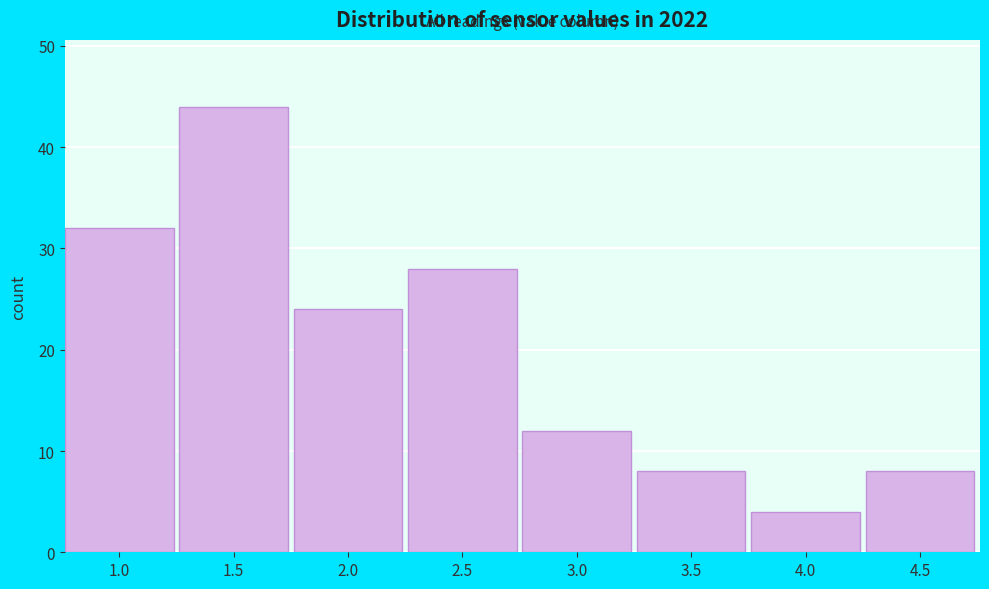

Reading left to right, extract all data points from this chart.

1.0=32	1.5=44	2.0=24	2.5=28	3.0=12	3.5=8	4.0=4	4.5=8